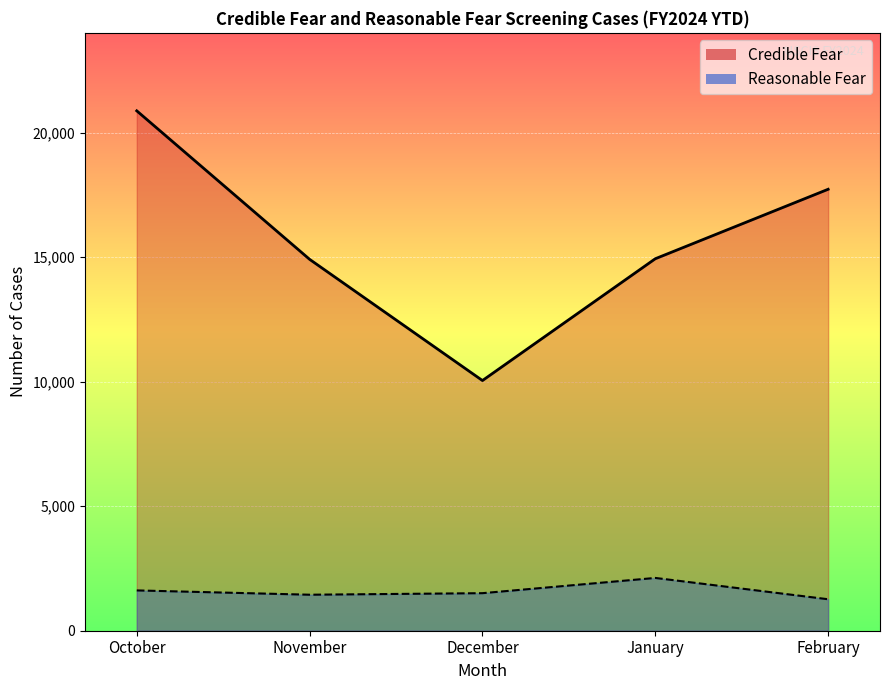

Rank the series by their maximum value, from highest to lowest.

Credible Fear, Reasonable Fear